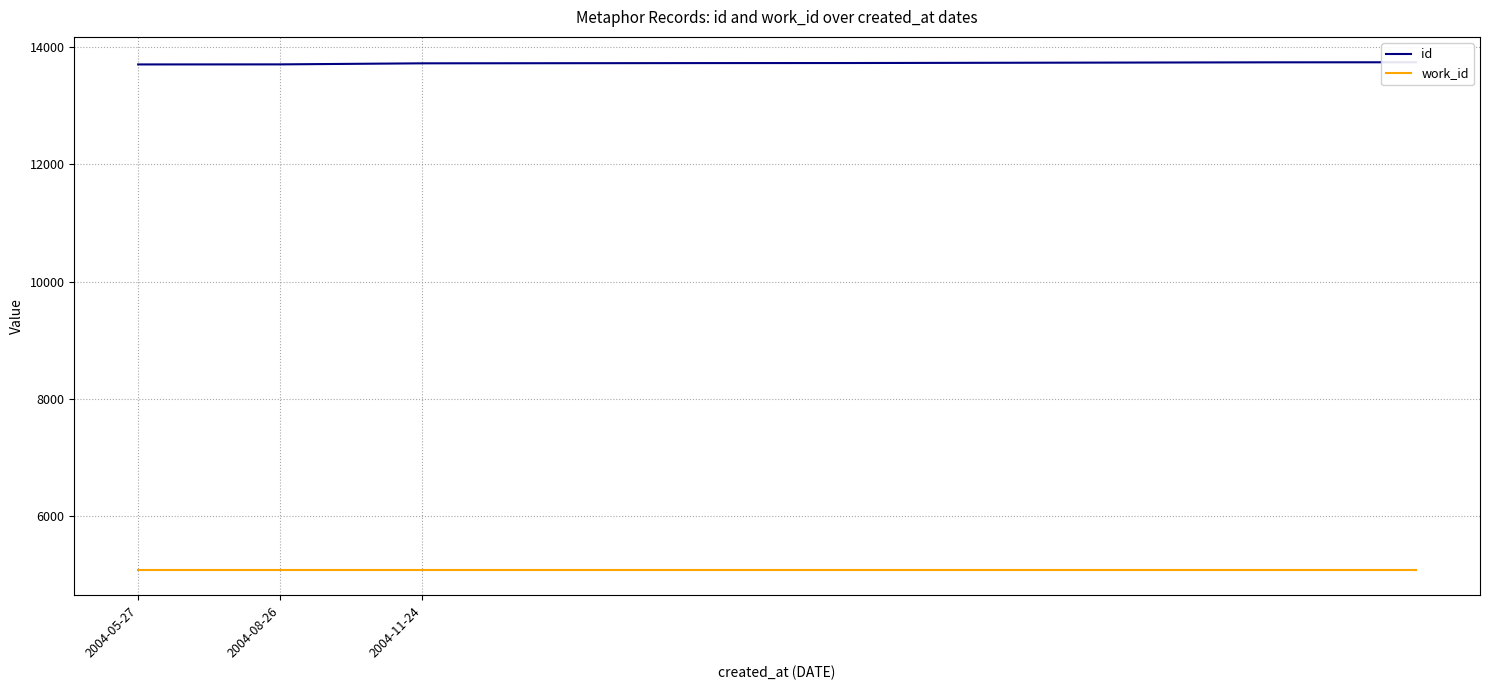

Is it true that work_id equals 5088 at 9?

True